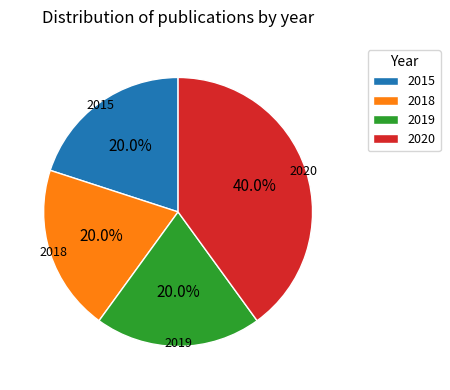

Does 2015 represent more than half of the total?

No